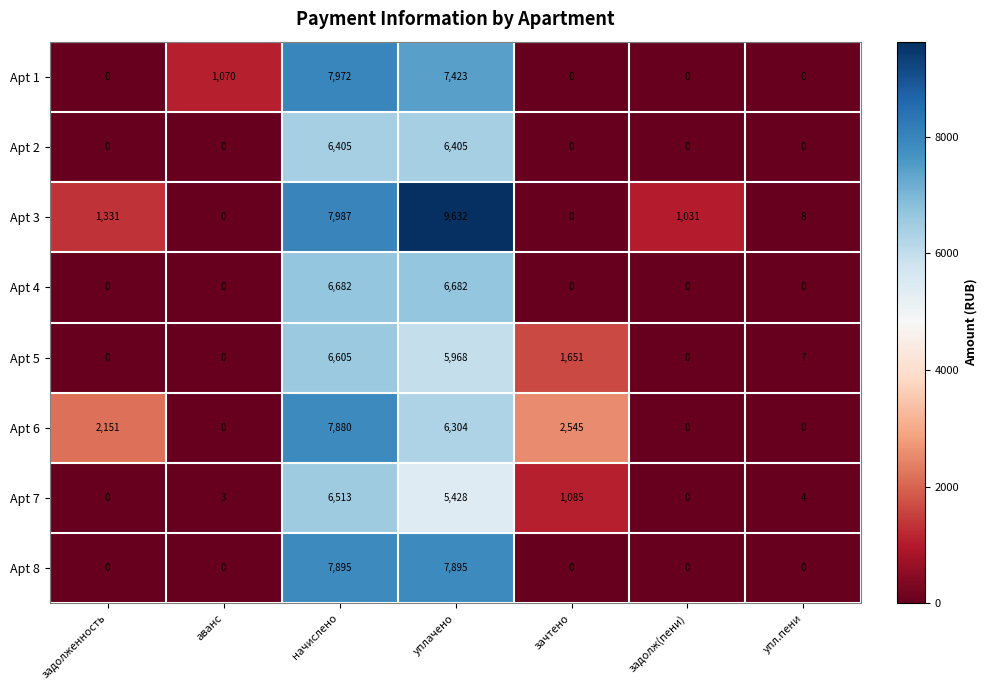

How many Apt 6 values are between 0 and 6304?

6